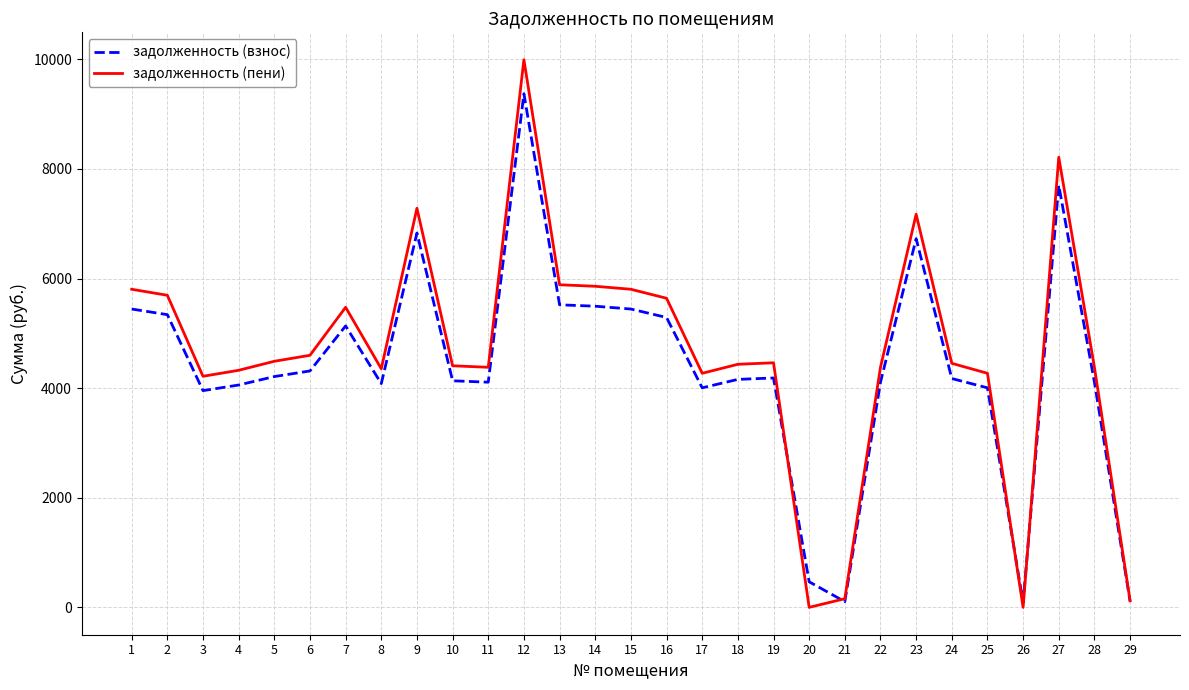

List the series in order of their peak value, highest first.

задолженность (пени), задолженность (взнос)